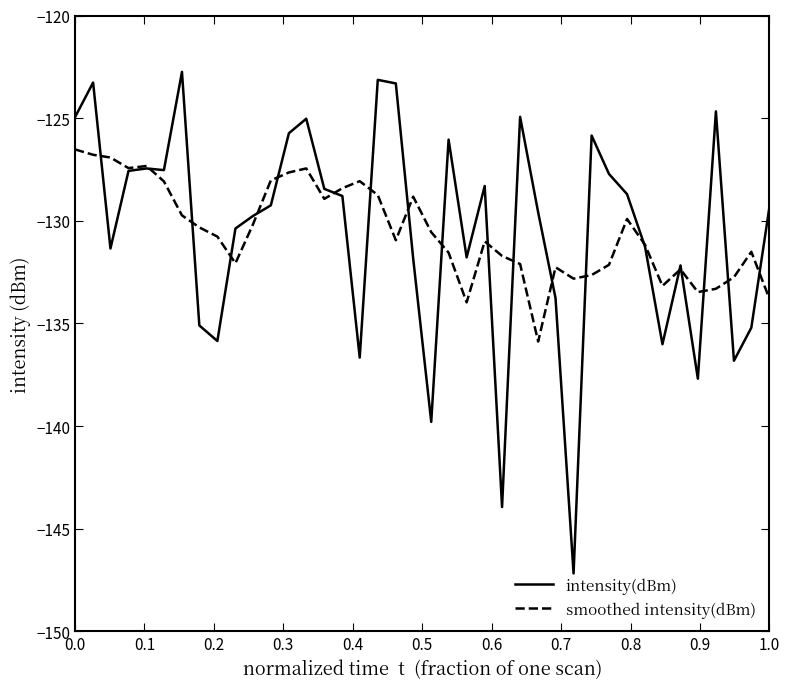

What is the minimum value for smoothed intensity(dBm)?

-135.9